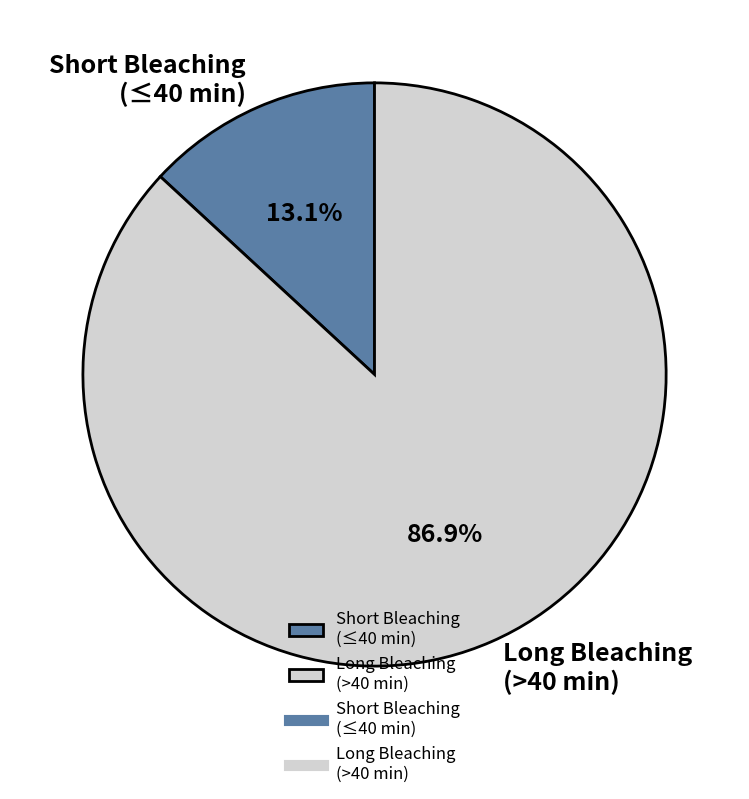

What portion of the pie excludes Short Bleaching (≤40 min)?

86.9%